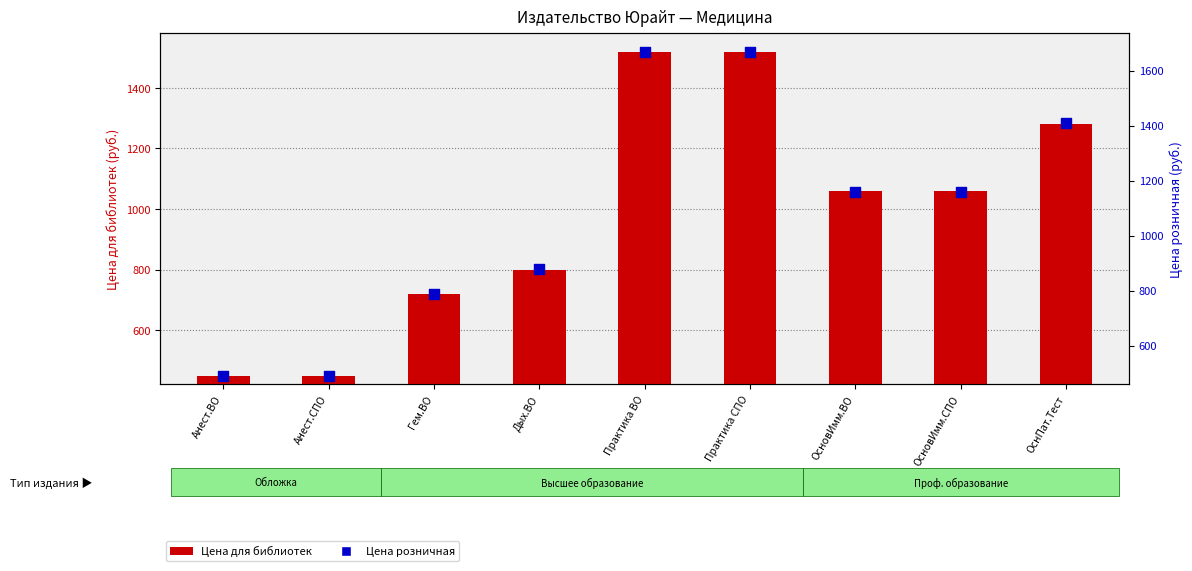

Is the value of Цена розничная at ОсновИмм.СПО greater than the value of Цена для библиотек at ОсновИмм.СПО?

Yes